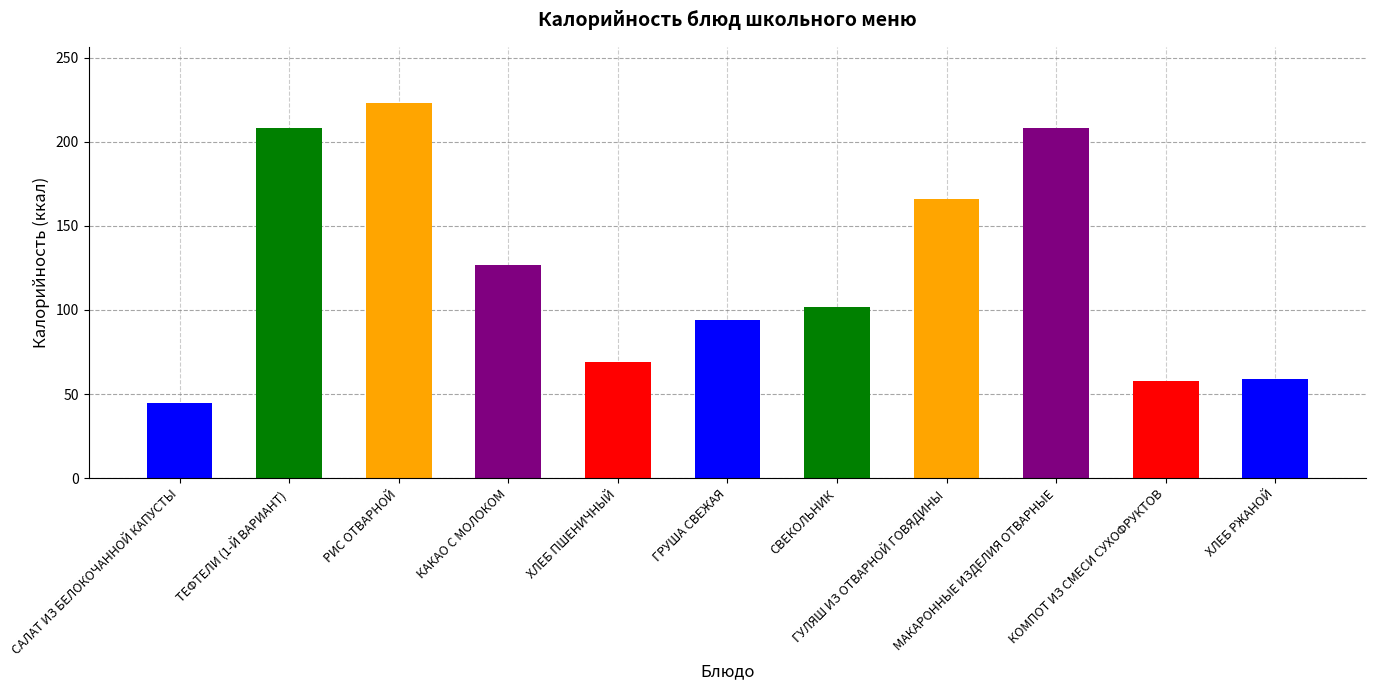

True or false: the data shows 160 at СВЕКОЛЬНИК.

False